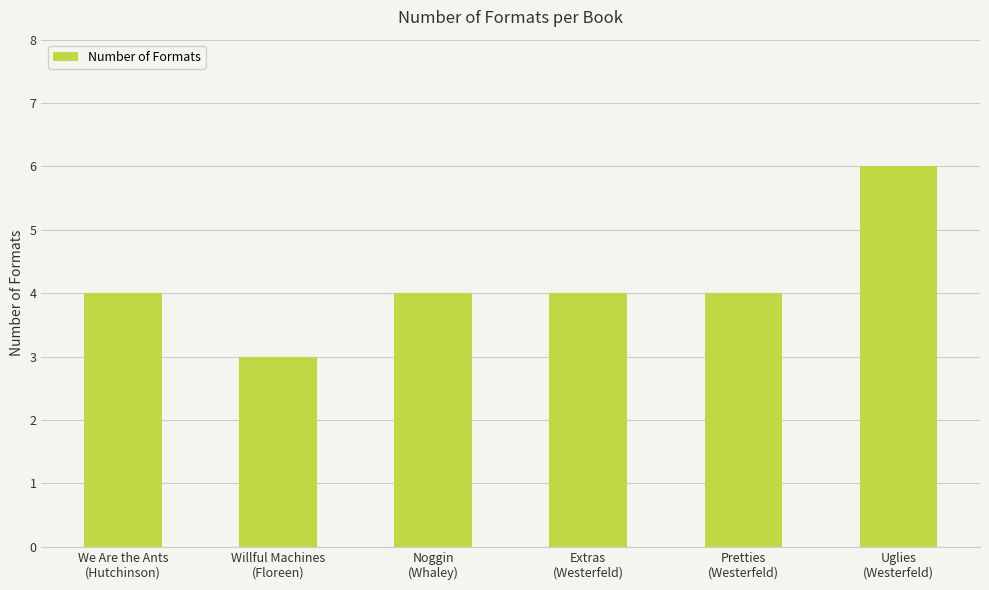

What is the sum of all values?

25